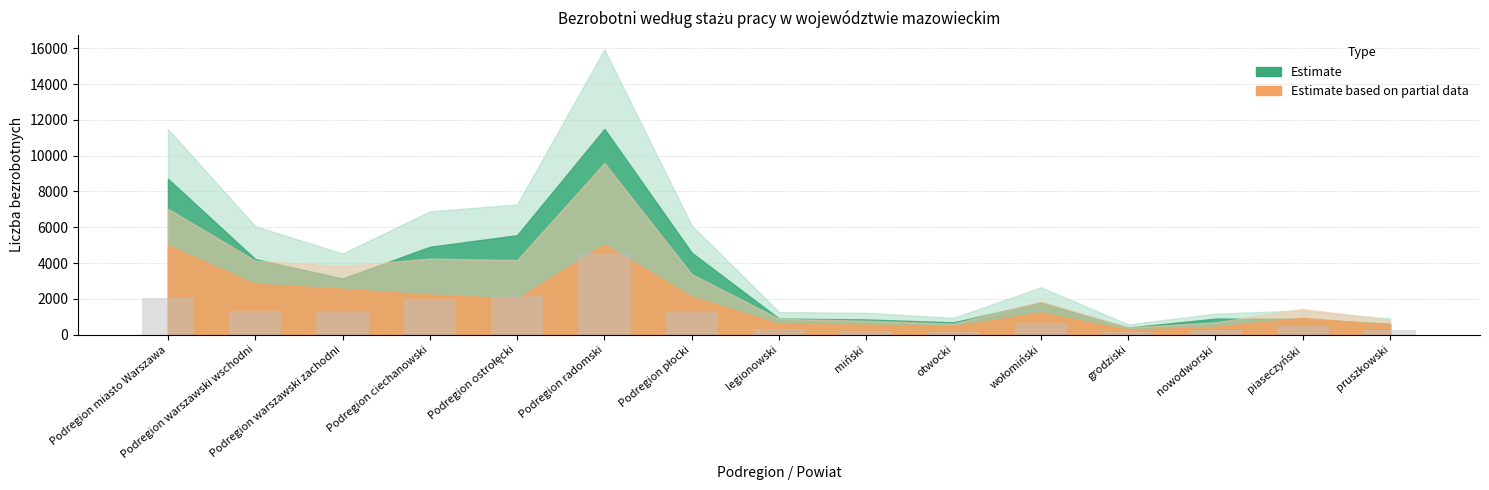

Which has a higher value, piaseczyński or Podregion warszawski zachodni?

Podregion warszawski zachodni